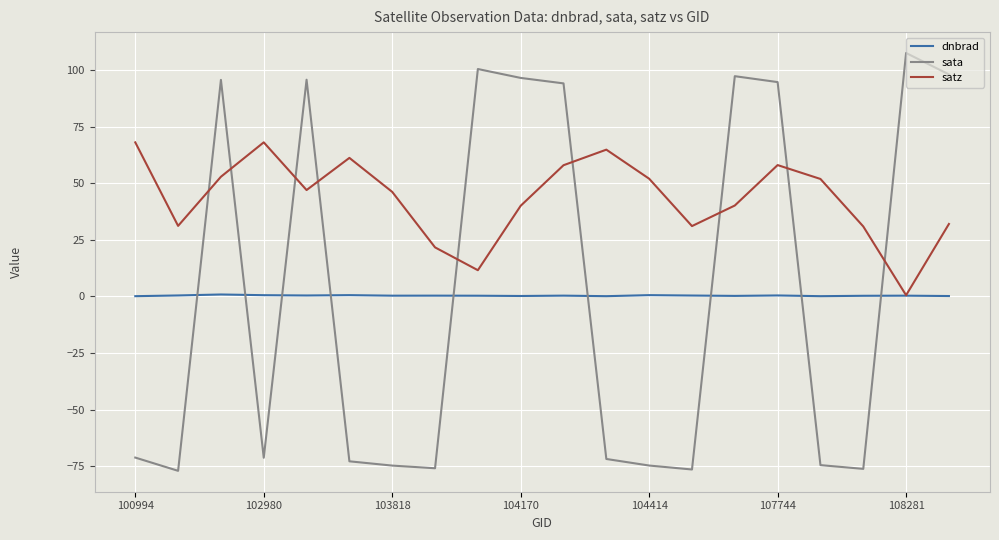

List the series in order of their peak value, highest first.

sata, satz, dnbrad